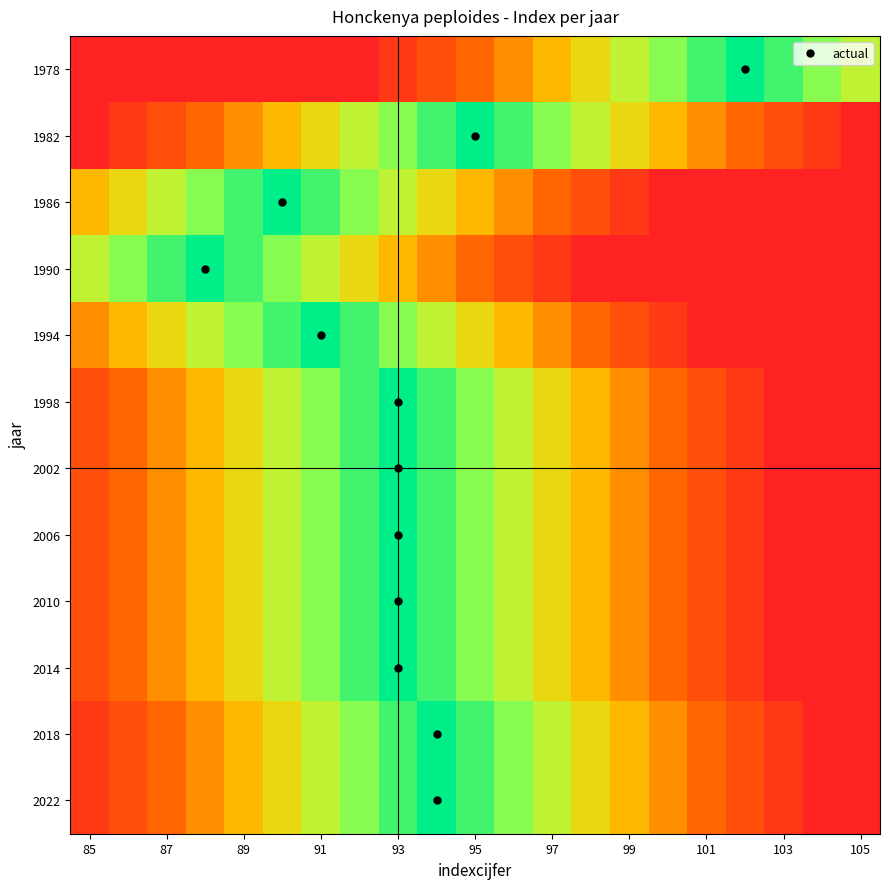

Reading left to right, list all the values displayed in this chart.

1978: 0.0	0.0	0.0	0.0	0.0	0.0	0.0	0.0	0.1	0.2	0.3	0.4	0.5	0.6	0.7	0.8	0.9	1.0	0.9	0.8	0.7
1982: 0.0	0.1	0.2	0.3	0.4	0.5	0.6	0.7	0.8	0.9	1.0	0.9	0.8	0.7	0.6	0.5	0.4	0.3	0.2	0.1	0.0
1986: 0.5	0.6	0.7	0.8	0.9	1.0	0.9	0.8	0.7	0.6	0.5	0.4	0.3	0.2	0.1	0.0	0.0	0.0	0.0	0.0	0.0
1990: 0.7	0.8	0.9	1.0	0.9	0.8	0.7	0.6	0.5	0.4	0.3	0.2	0.1	0.0	0.0	0.0	0.0	0.0	0.0	0.0	0.0
1994: 0.4	0.5	0.6	0.7	0.8	0.9	1.0	0.9	0.8	0.7	0.6	0.5	0.4	0.3	0.2	0.1	0.0	0.0	0.0	0.0	0.0
1998: 0.2	0.3	0.4	0.5	0.6	0.7	0.8	0.9	1.0	0.9	0.8	0.7	0.6	0.5	0.4	0.3	0.2	0.1	0.0	0.0	0.0
2002: 0.2	0.3	0.4	0.5	0.6	0.7	0.8	0.9	1.0	0.9	0.8	0.7	0.6	0.5	0.4	0.3	0.2	0.1	0.0	0.0	0.0
2006: 0.2	0.3	0.4	0.5	0.6	0.7	0.8	0.9	1.0	0.9	0.8	0.7	0.6	0.5	0.4	0.3	0.2	0.1	0.0	0.0	0.0
2010: 0.2	0.3	0.4	0.5	0.6	0.7	0.8	0.9	1.0	0.9	0.8	0.7	0.6	0.5	0.4	0.3	0.2	0.1	0.0	0.0	0.0
2014: 0.2	0.3	0.4	0.5	0.6	0.7	0.8	0.9	1.0	0.9	0.8	0.7	0.6	0.5	0.4	0.3	0.2	0.1	0.0	0.0	0.0
2018: 0.1	0.2	0.3	0.4	0.5	0.6	0.7	0.8	0.9	1.0	0.9	0.8	0.7	0.6	0.5	0.4	0.3	0.2	0.1	0.0	0.0
2022: 0.1	0.2	0.3	0.4	0.5	0.6	0.7	0.8	0.9	1.0	0.9	0.8	0.7	0.6	0.5	0.4	0.3	0.2	0.1	0.0	0.0